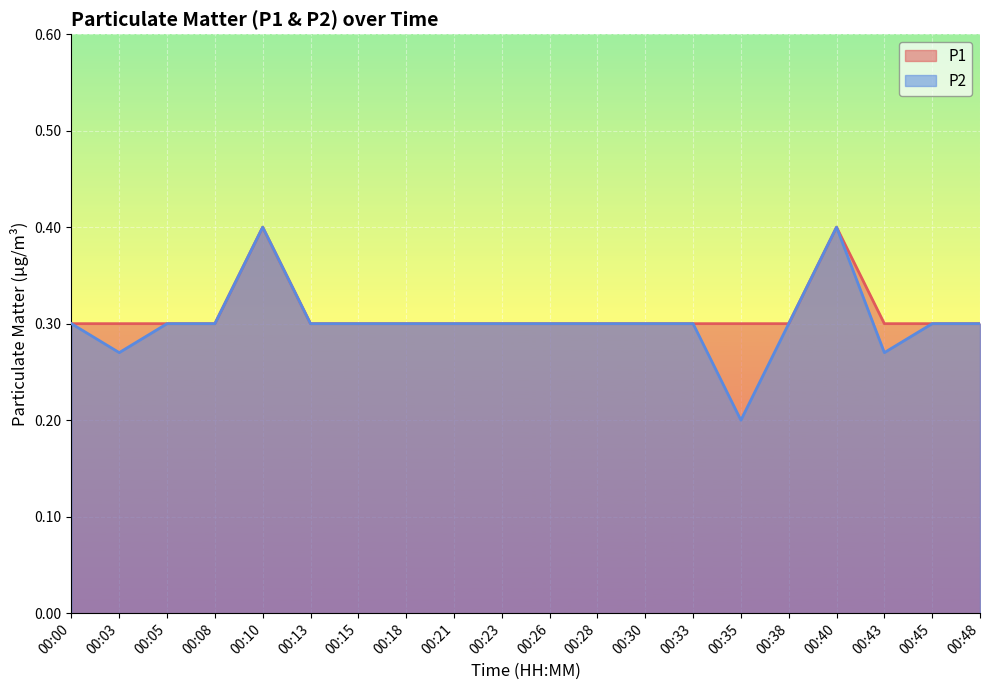

Rank the series at 00:05 from lowest to highest value.

P1, P2